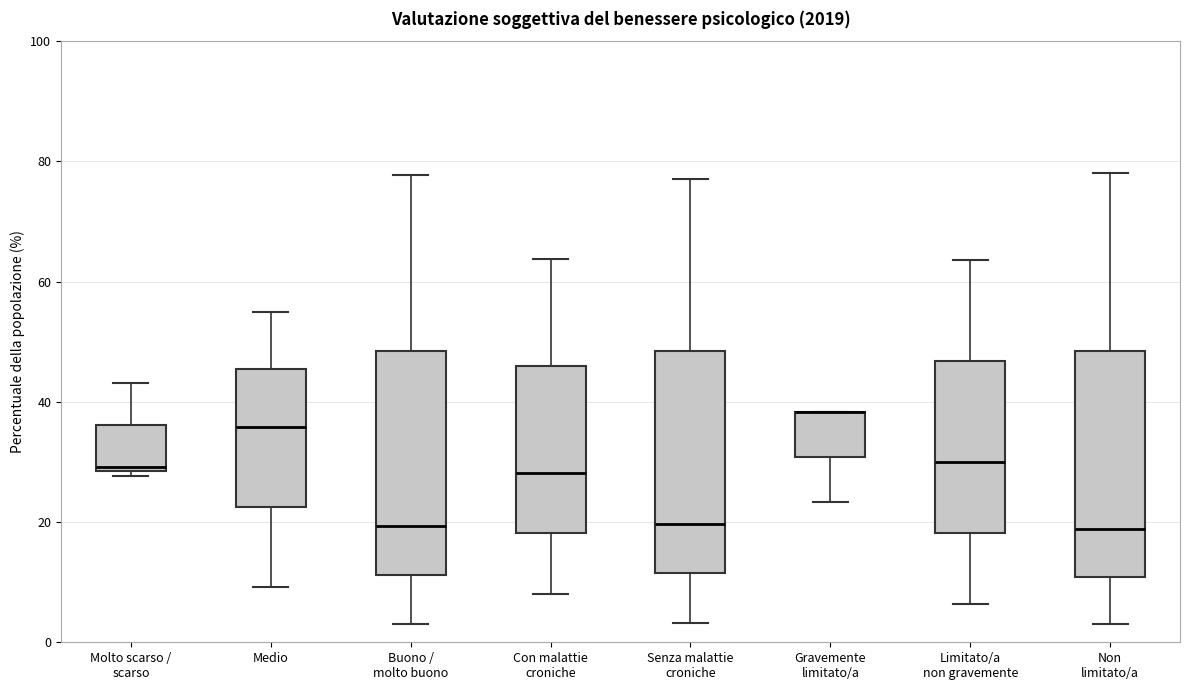

Reading left to right, read every box against the y-axis: the position of its median line, the range the box covers, and the ends of its whiskers. The values are not printed on the chart, so give them approximately, as read against the axis.

Molto scarso / scarso: median 30, box 28 to 36, whiskers 28 (just below the box's lower edge) to 44
Medio: median 36, box 22 to 46, whiskers 10 to 56
Buono / molto buono: median 20, box 12 to 48, whiskers 2 to 78
Con malattie croniche: median 28, box 18 to 46, whiskers 8 to 64
Senza malattie croniche: median 20, box 12 to 48, whiskers 4 to 78
Gravemente limitato/a: median 38 (drawn on the box's upper edge), box 30 to 38, whiskers 24 to 38
Limitato/a non gravemente: median 30, box 18 to 46, whiskers 6 to 64
Non limitato/a: median 18, box 10 to 48, whiskers 2 to 78